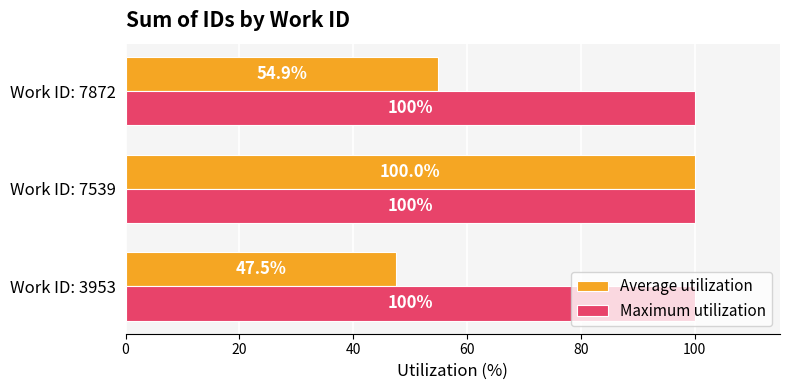

The value of Average utilization at Work ID: 3953 is 12.9. True or false?

False